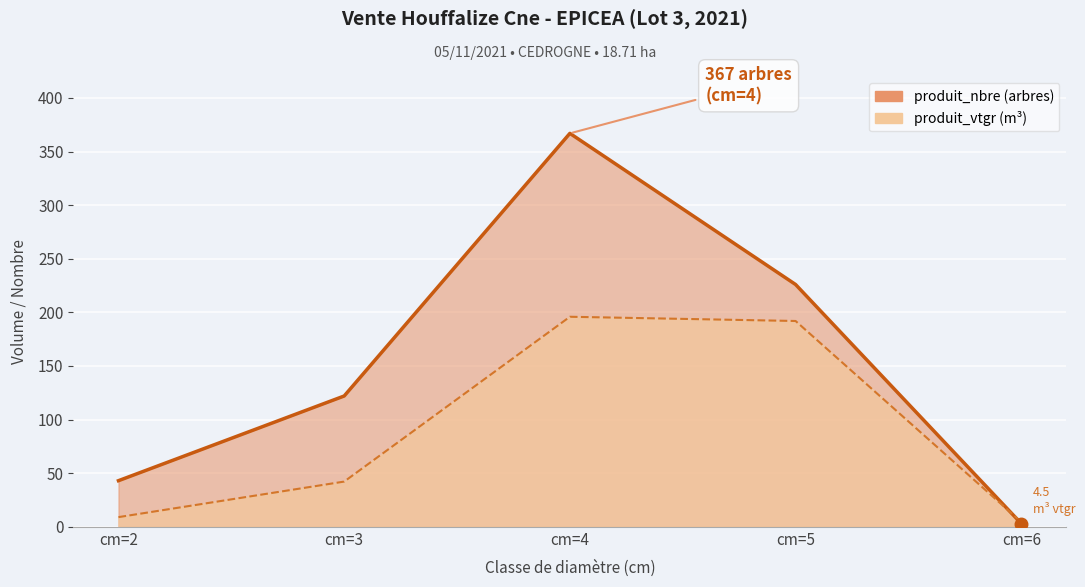

Rank the series by their maximum value, from highest to lowest.

produit_nbre, produit_vtgr